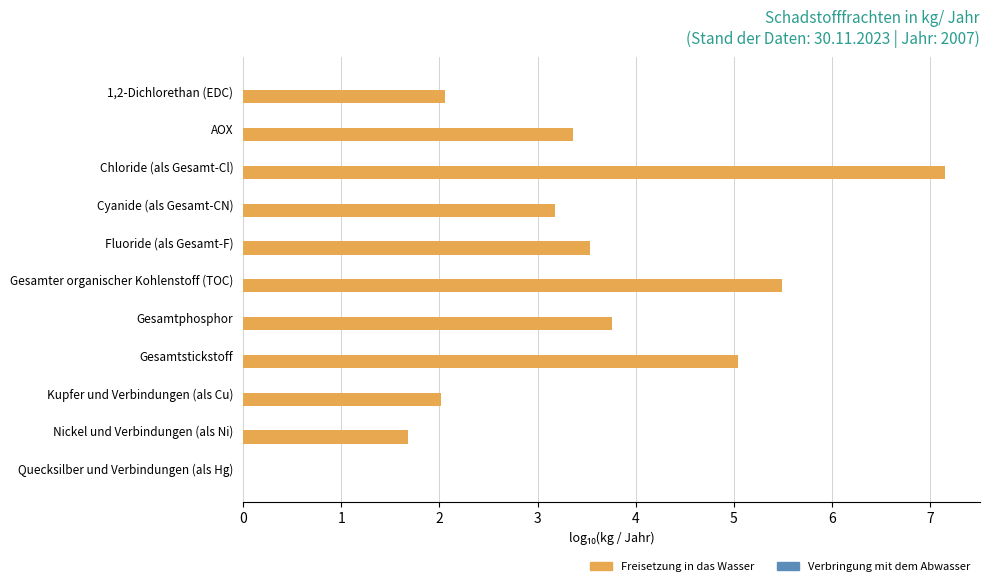

The chart shows a value of 7.1 at Chloride (als Gesamt-Cl). True or false?

True